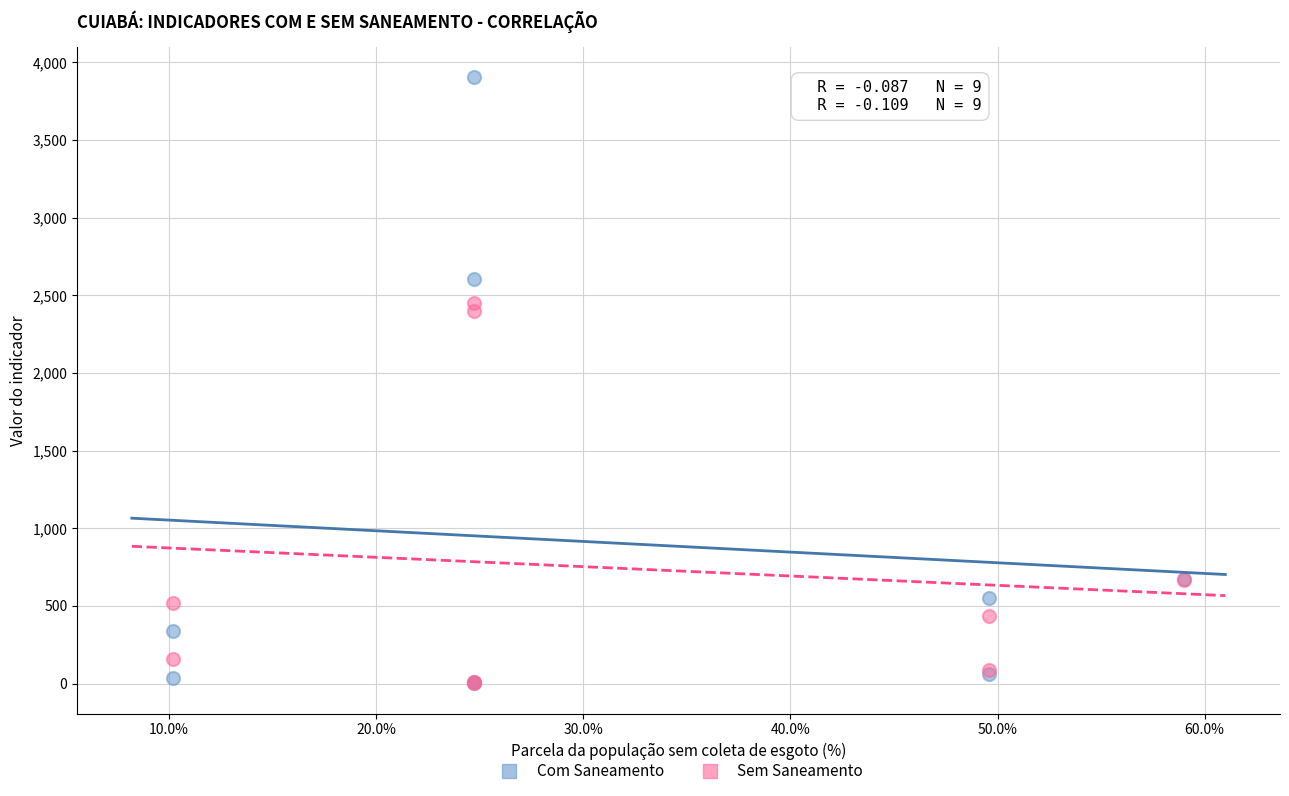

Across all series, what Y value is closest to 1952?

2399.2